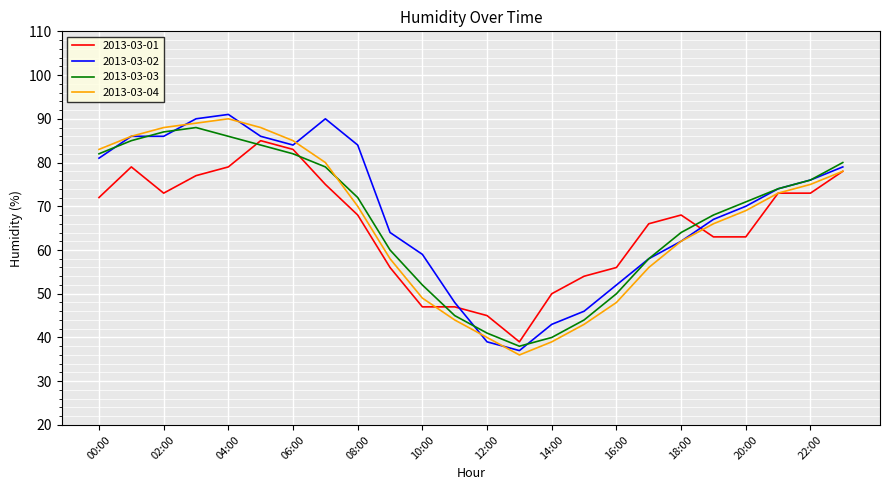

True or false: 2013-03-03 and 2013-03-04 intersect in this chart.

True